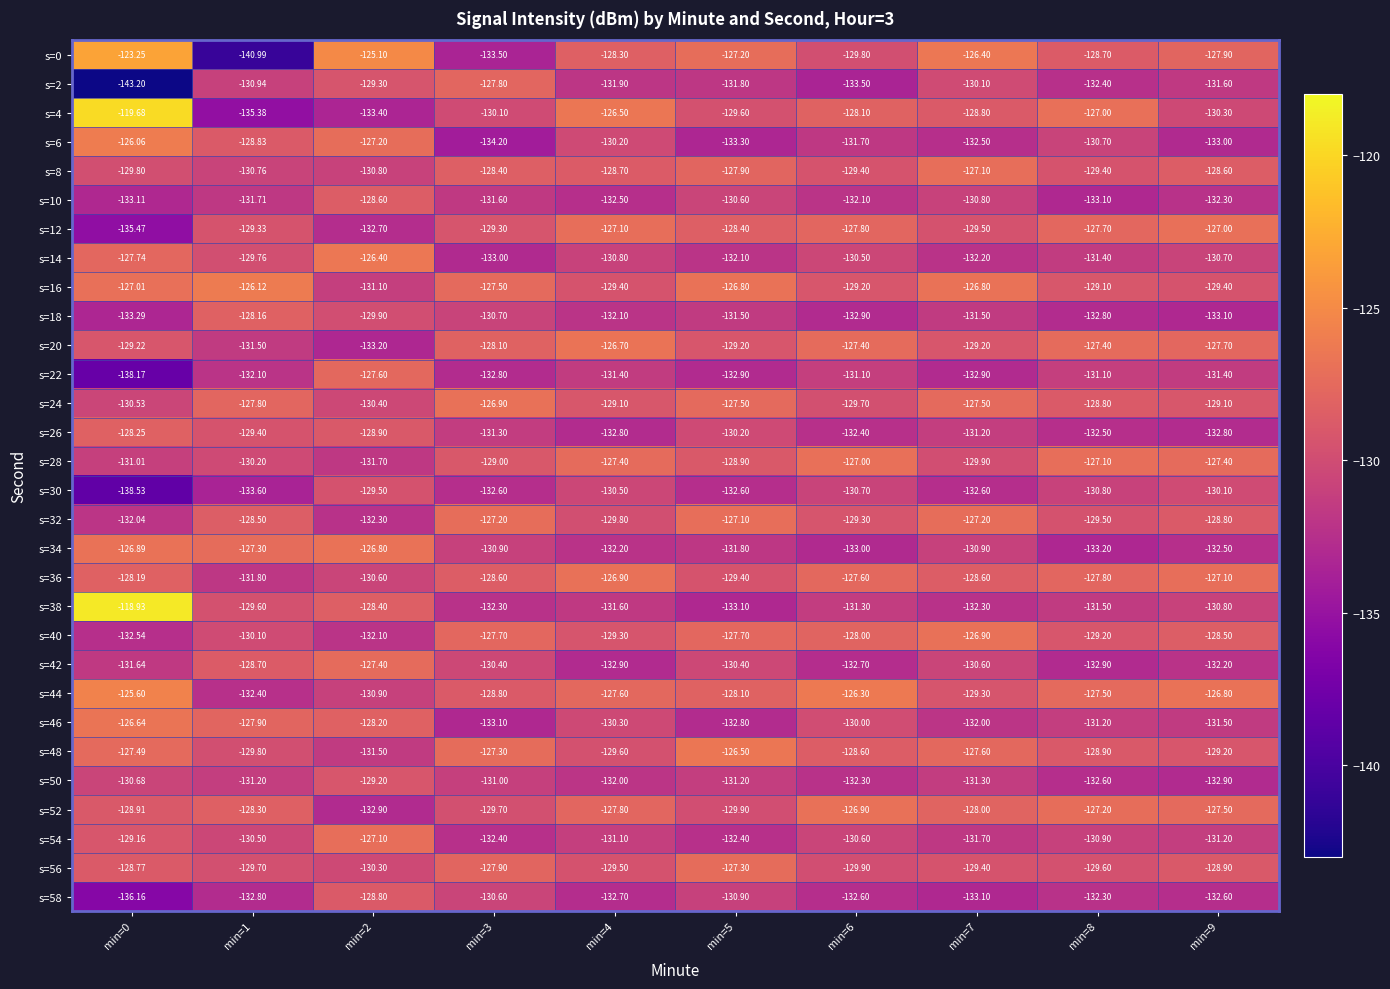

What is the minimum value shown in the chart?

-143.2